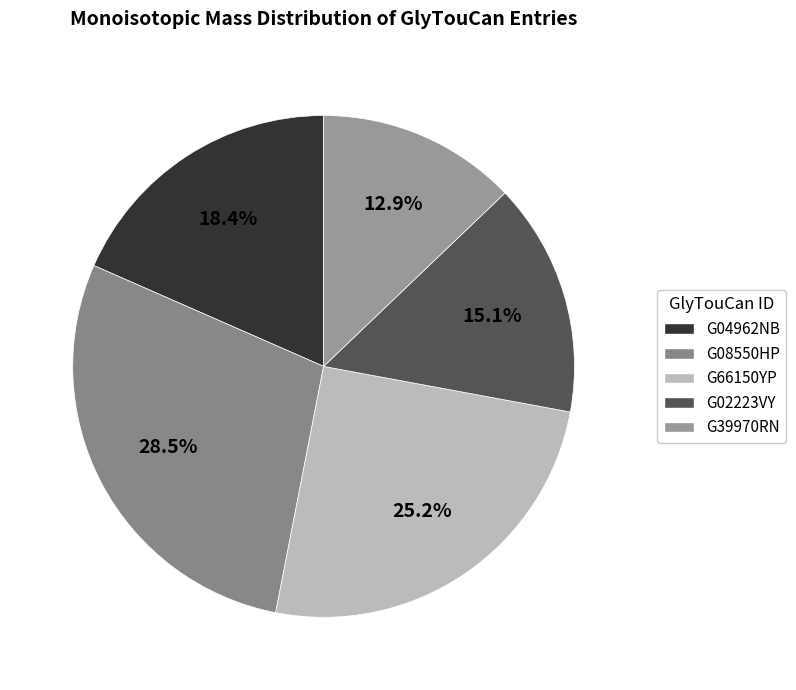

What is the ratio of the value at G04962NB to the value at G02223VY?

1.2